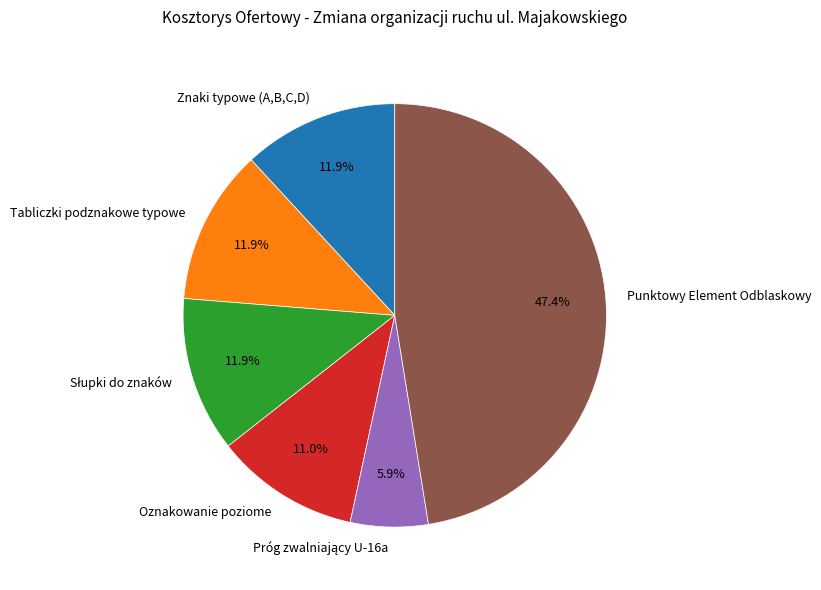

Count the number of slices in the pie.

6